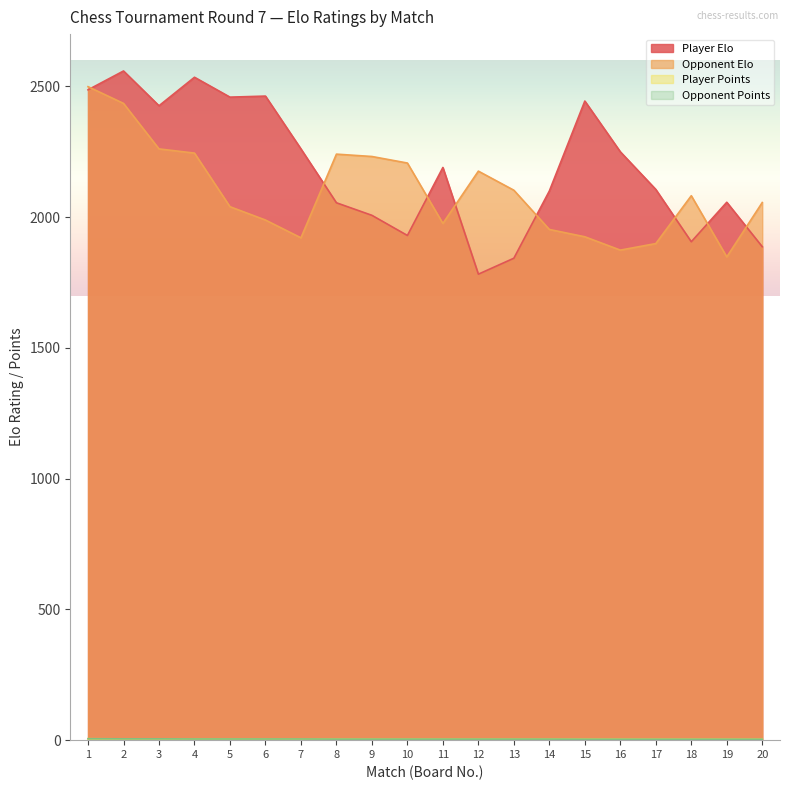

How many categories are shown in the chart?

20